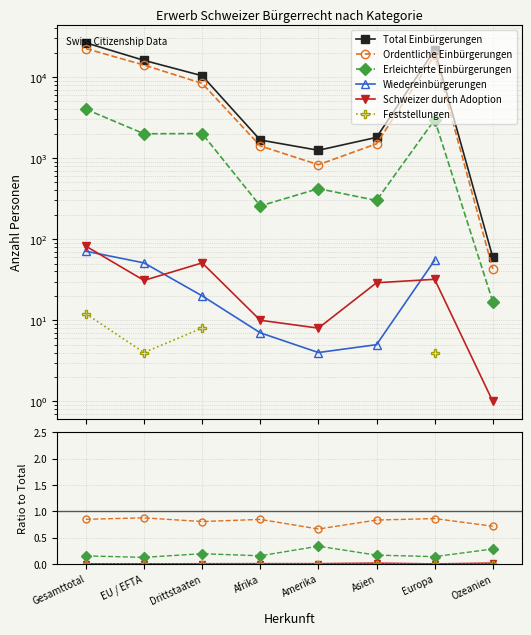

Count the number of categories in the chart.

8